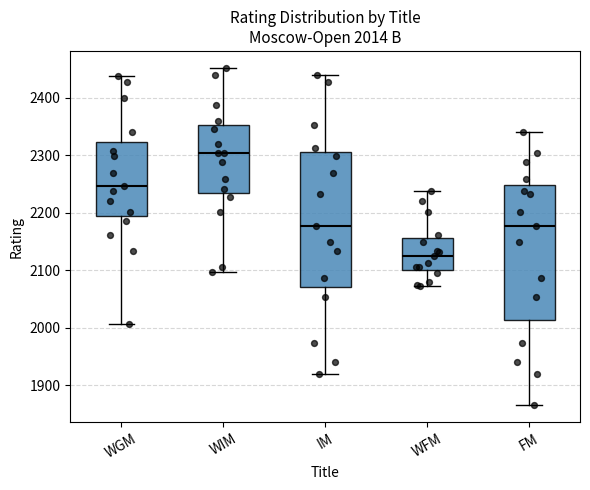

Which box's median line is the highest?

WIM